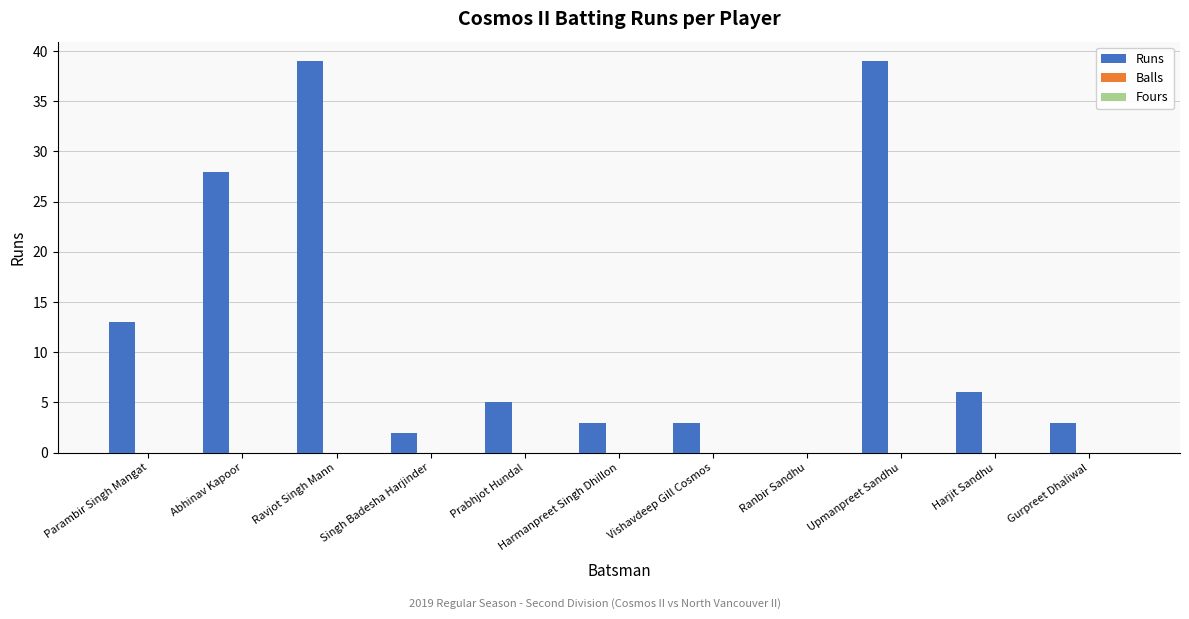

What is the sum of all values?

141